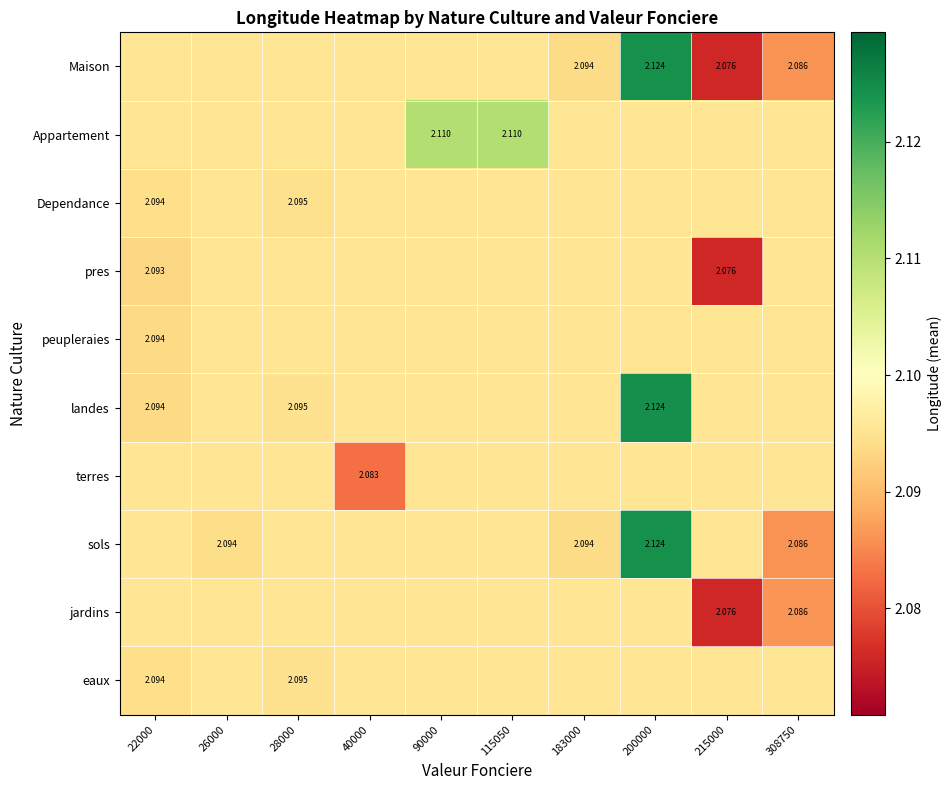

Rank the categories by eaux value from highest to lowest.

26000, 40000, 90000, 115050, 183000, 200000, 215000, 308750, 28000, 22000